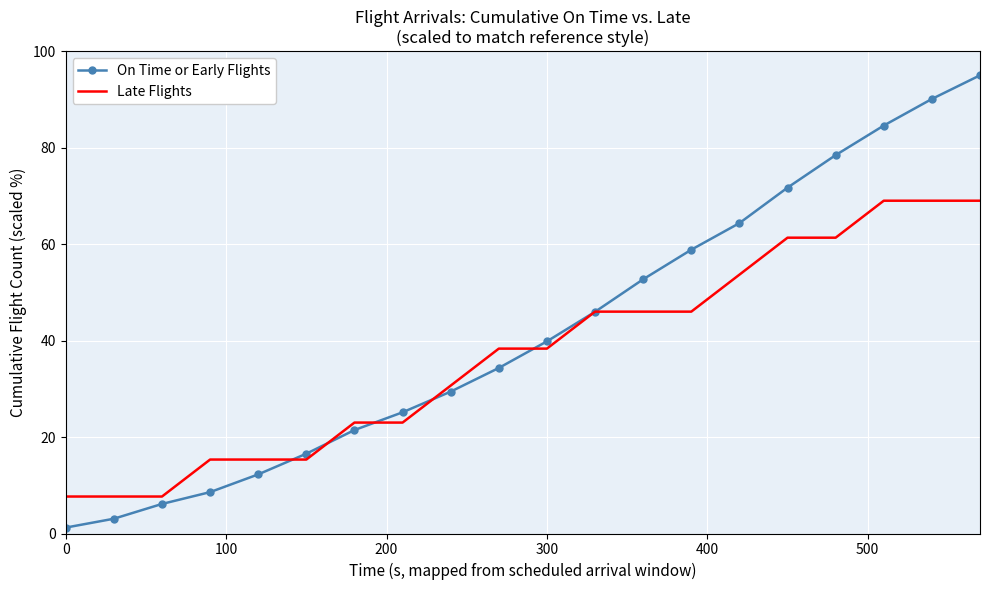

Which series has the largest total across all categories?

On Time or Early Flights